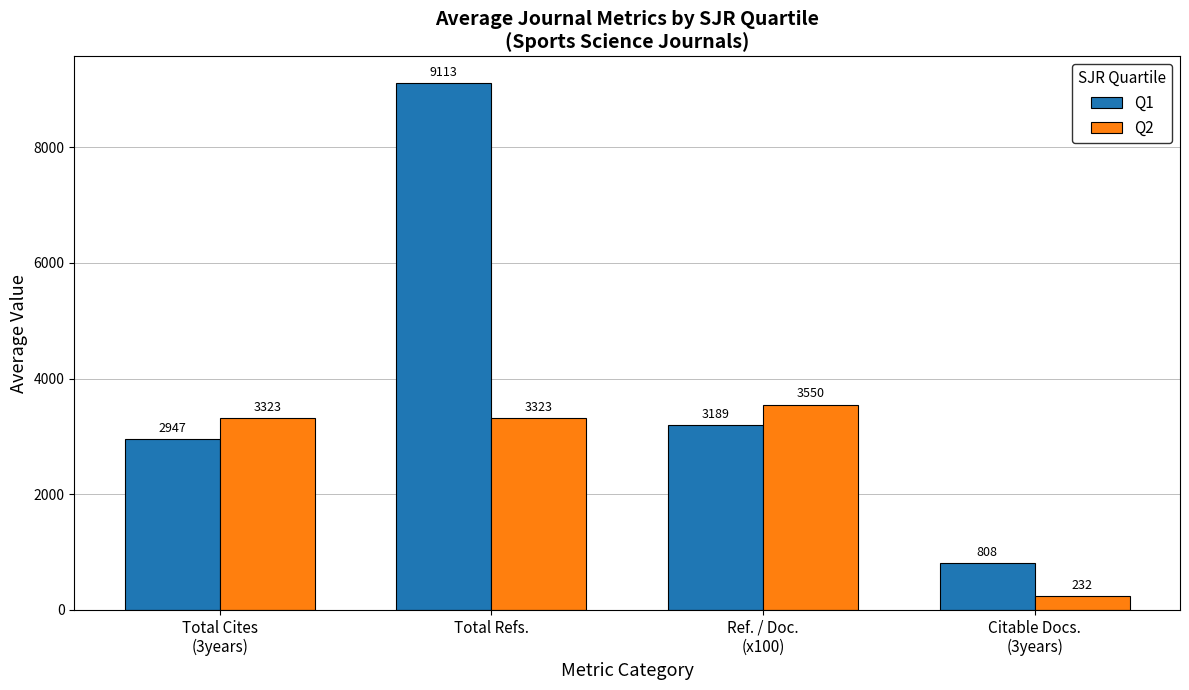

What is the label of the 1st bar from the left?

Total Cites
(3years)